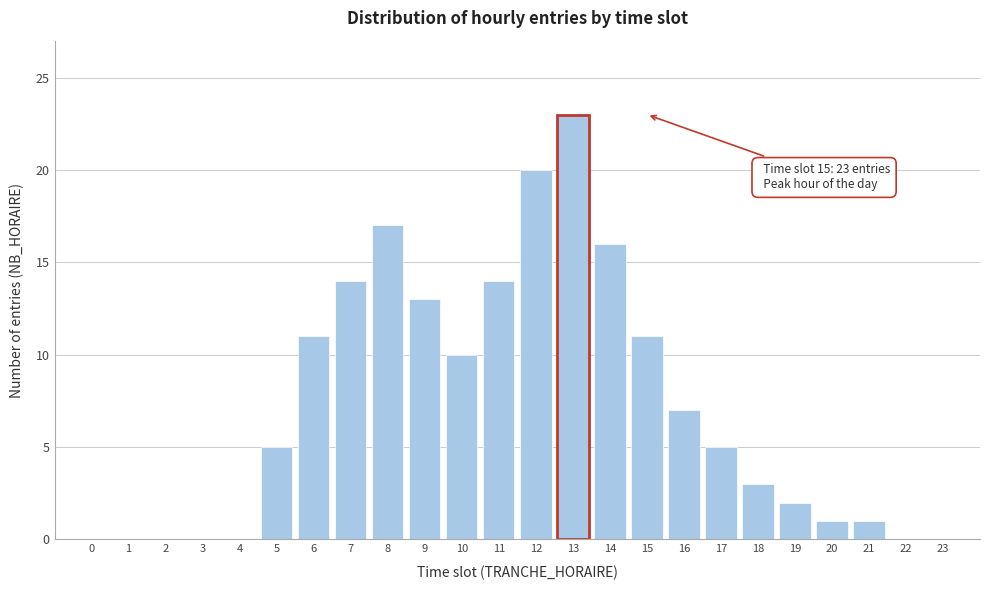

Reading left to right, transcribe all the data shown in this chart.

0=0	1=0	2=0	3=0	4=0	5=5	6=11	7=14	8=17	9=13	10=10	11=14	12=20	13=23	14=16	15=11	16=7	17=5	18=3	19=2	20=1	21=1	22=0	23=0